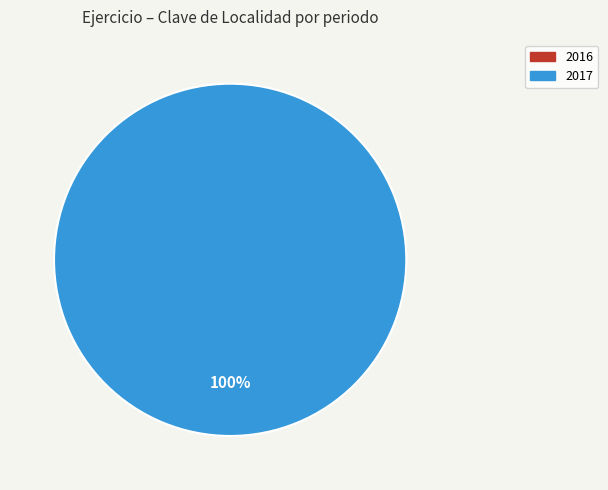

Between 2017 and 2016, which is larger?

2017